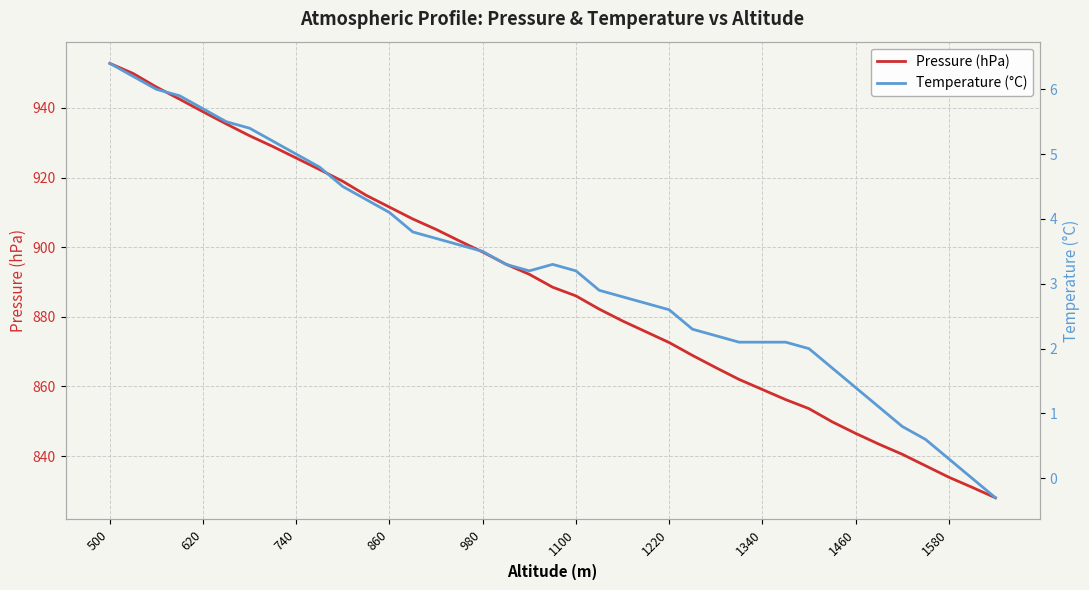

At which category is the sum across all series the highest?

500